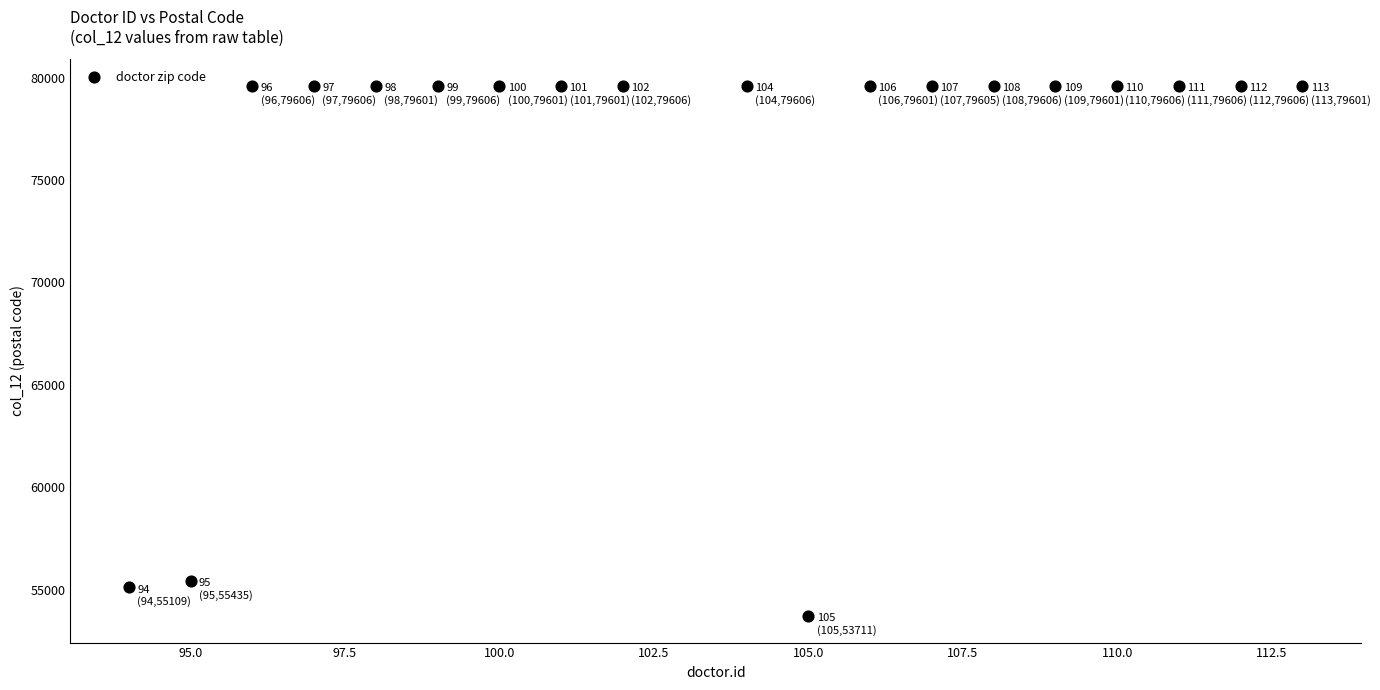

What is the range of X values (max minus min)?

19